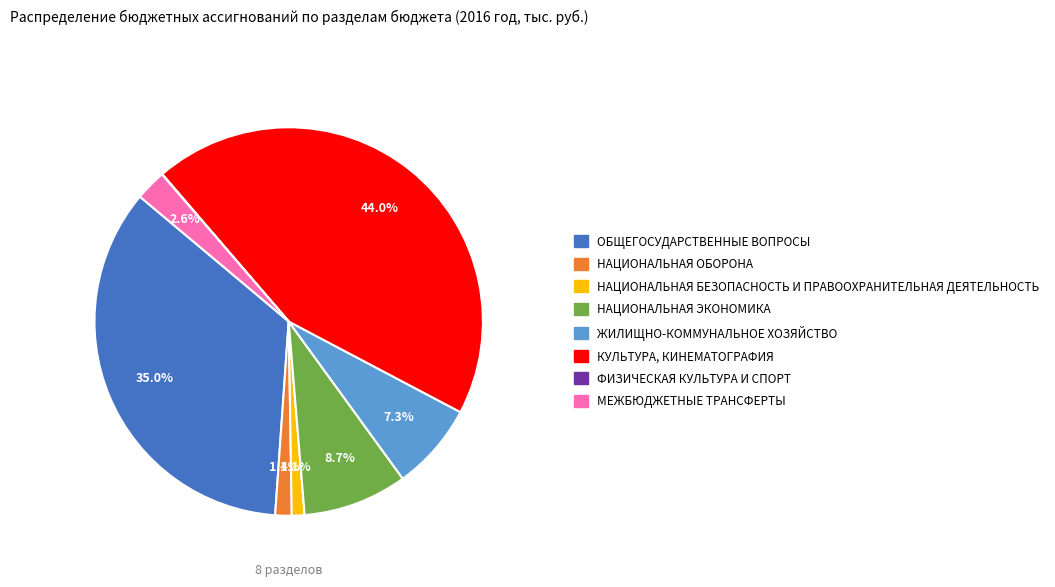

Is there a majority slice in this chart?

No